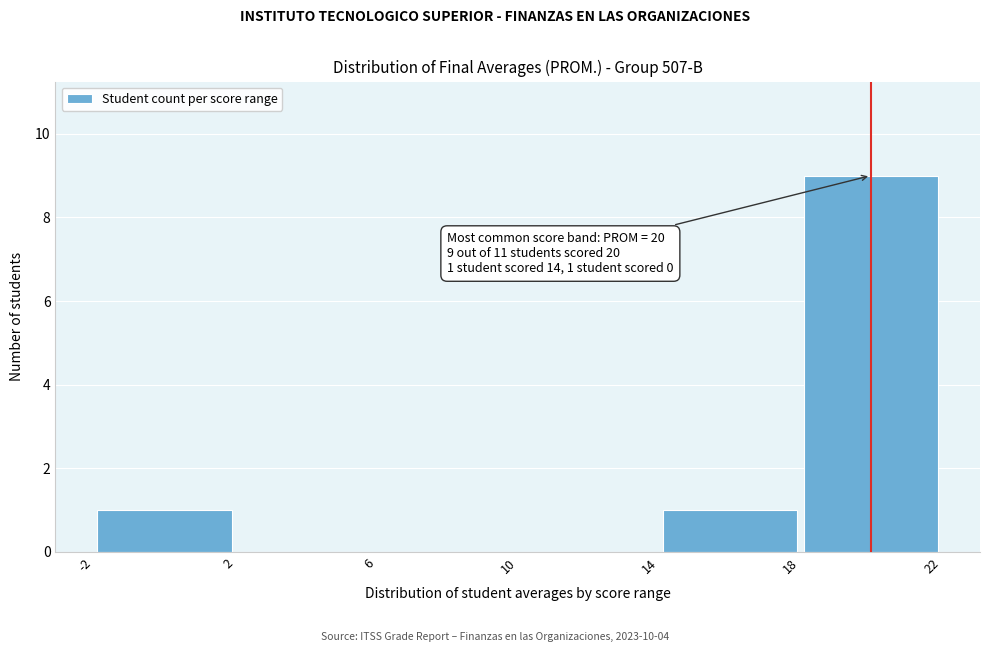

Over which range of the x-axis is the bar tallest?

18 to 22